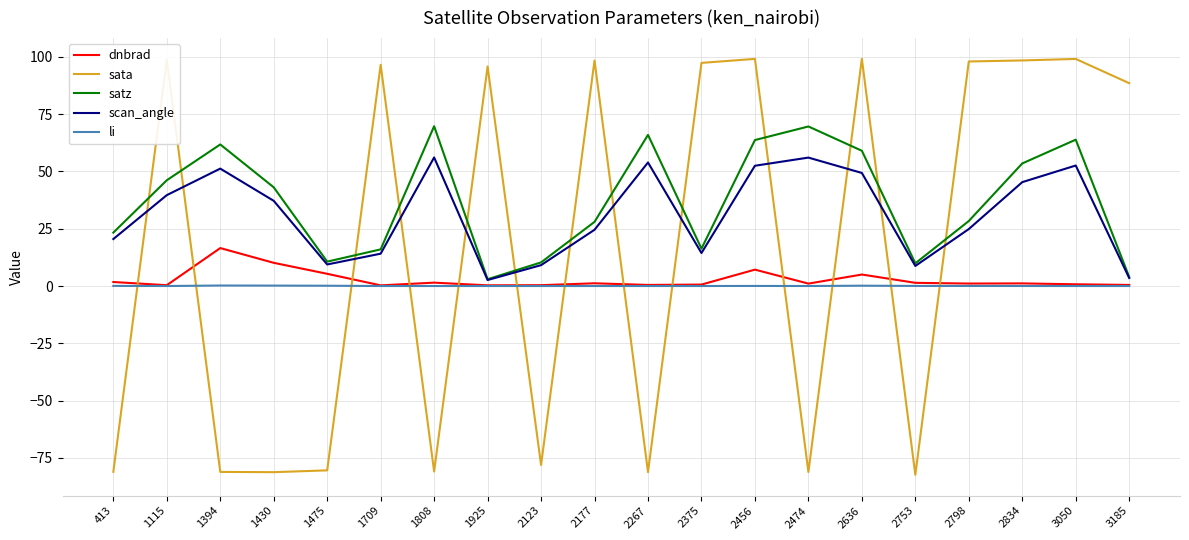

Does the chart display data point markers on the line(s)?

No